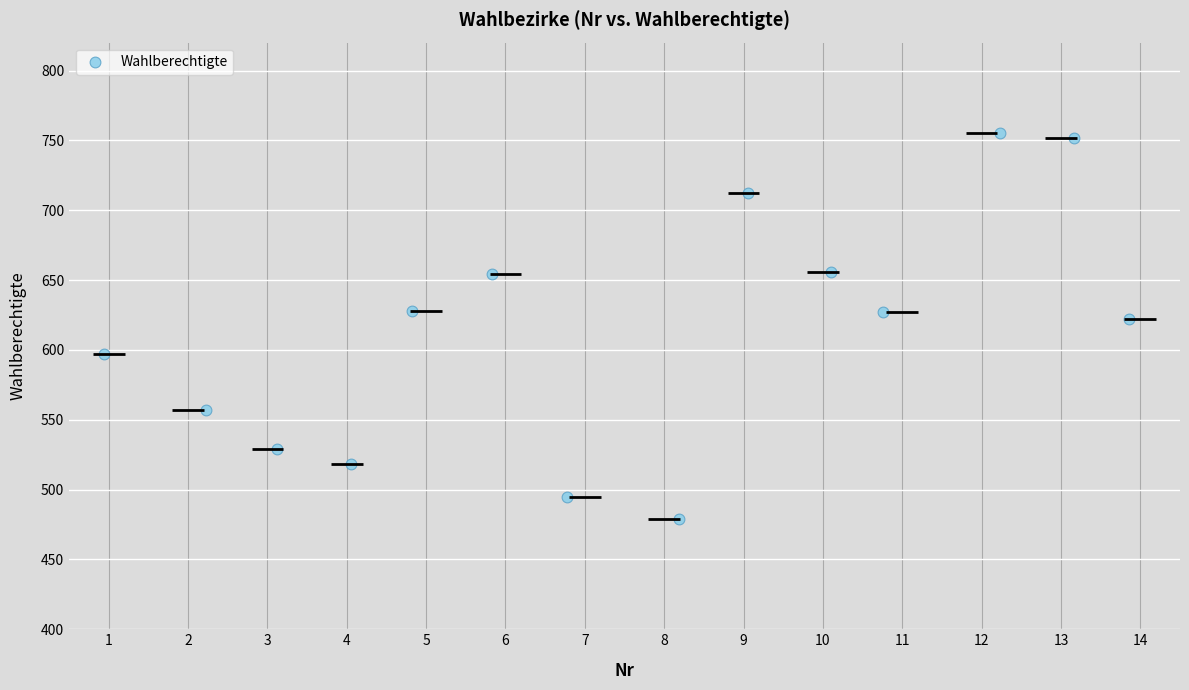

What is the range of Y values (max minus min)?

276